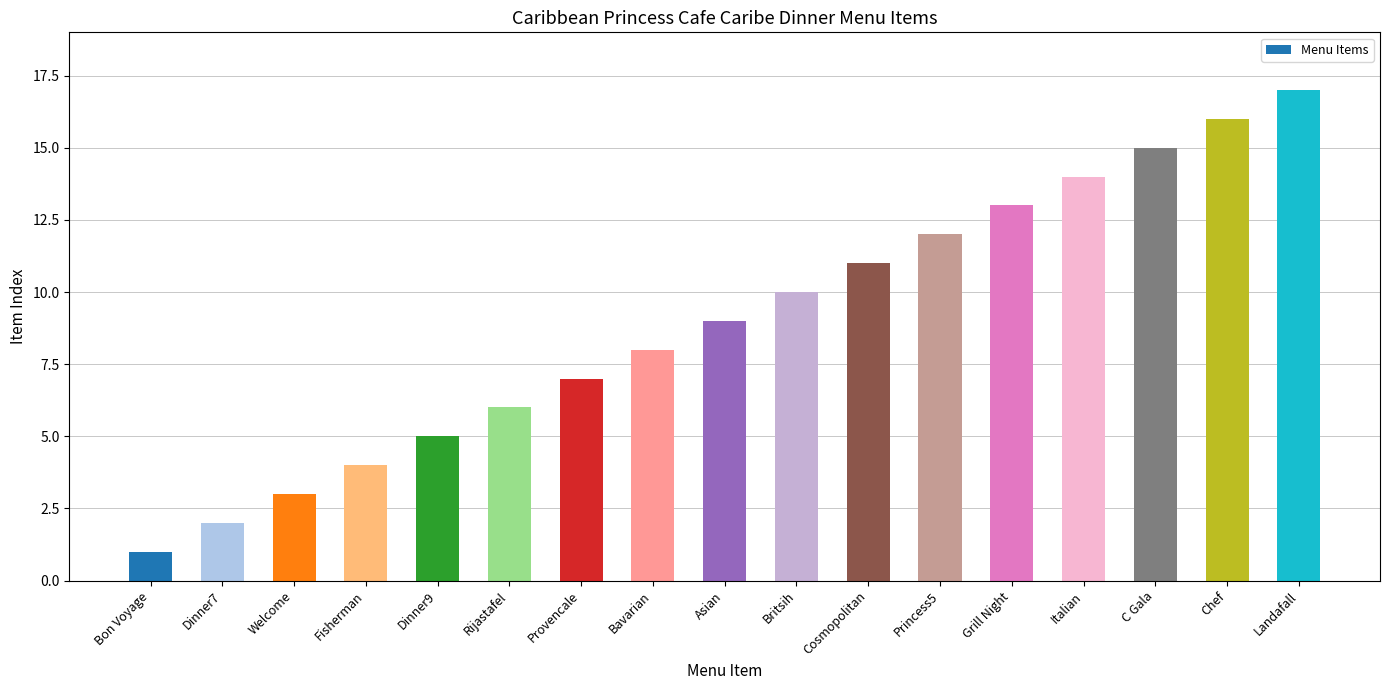

What position from the left is Landafall?

17